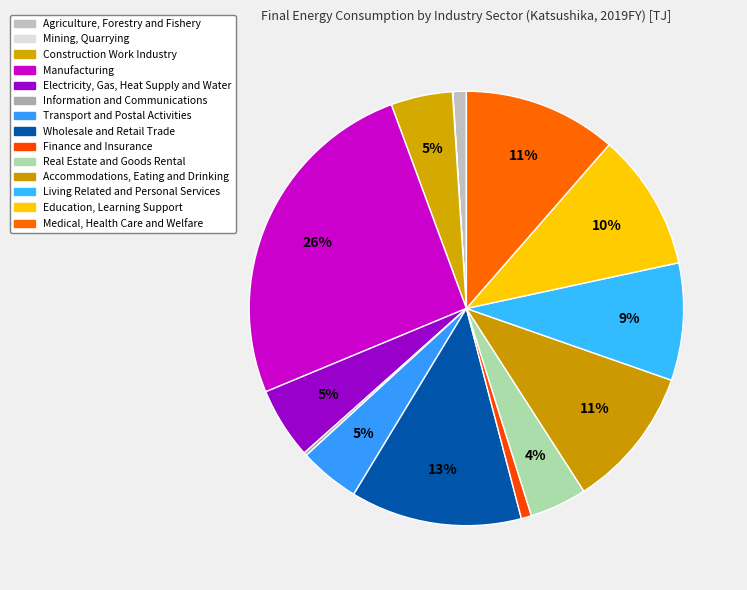

What percentage do Construction Work Industry and Accommodations, Eating and Drinking together represent?

15.1%